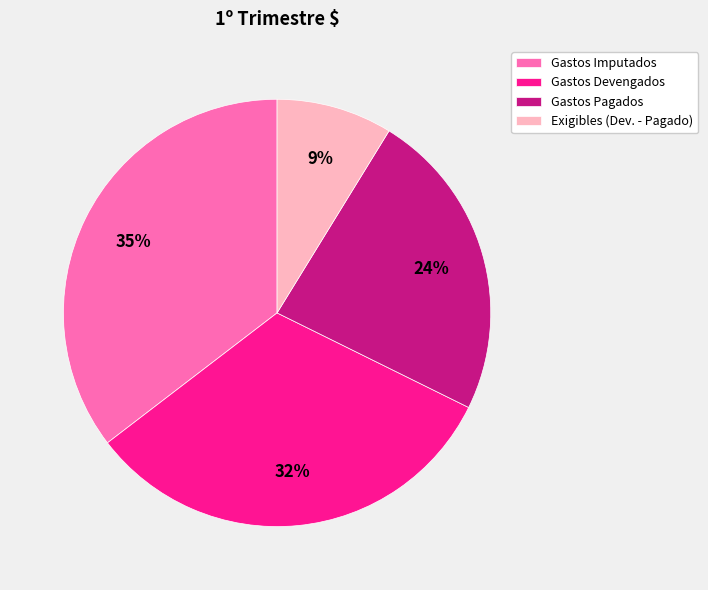

Rank the categories by value from lowest to highest.

Exigibles (Dev. - Pagado), Gastos Pagados, Gastos Devengados, Gastos Imputados